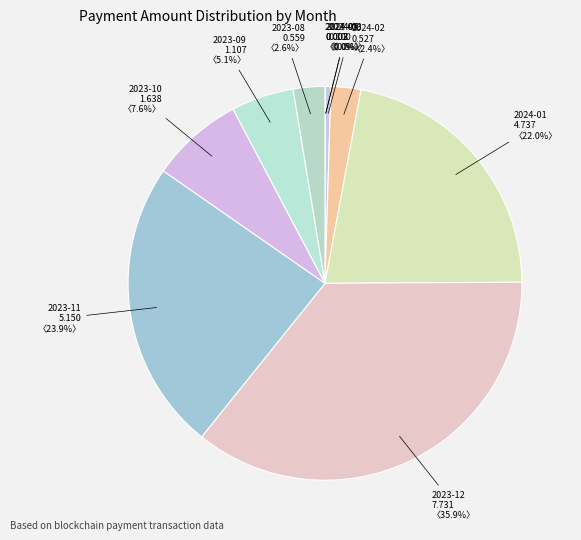

Is the sum of 2024-01 and 2023-08 greater than half?

No